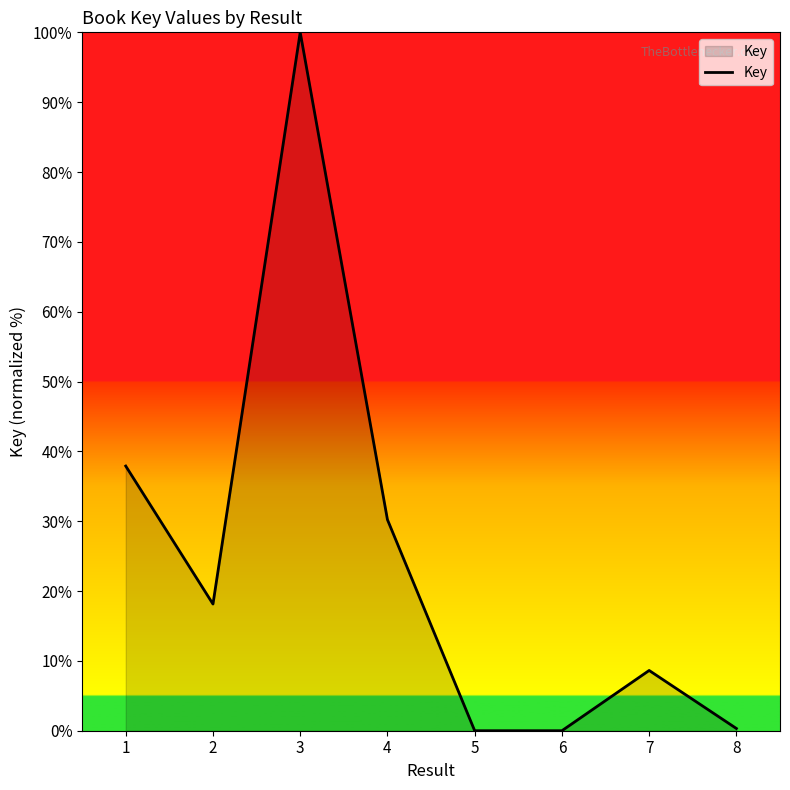

How many values are below 18?

4